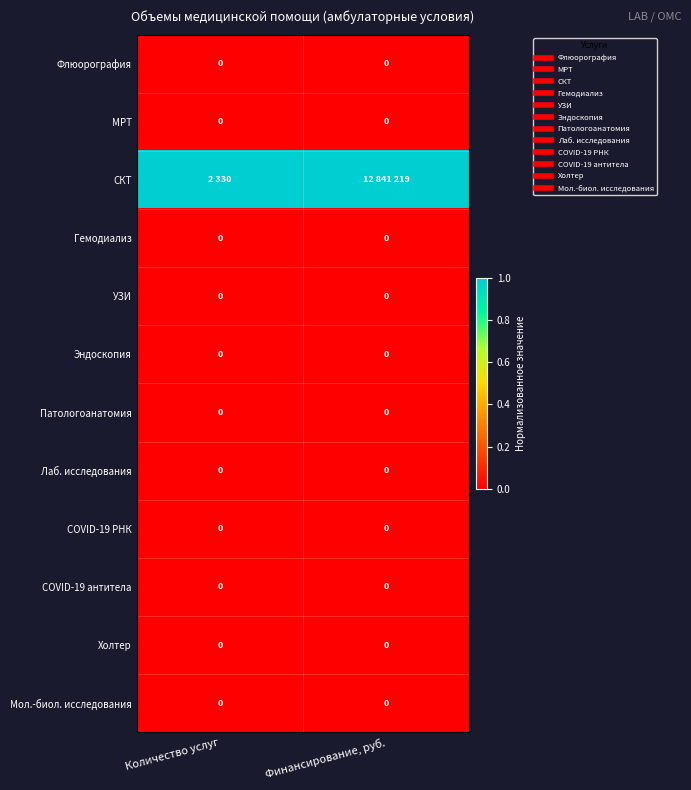

At which category is the sum across all series the highest?

Количество услуг